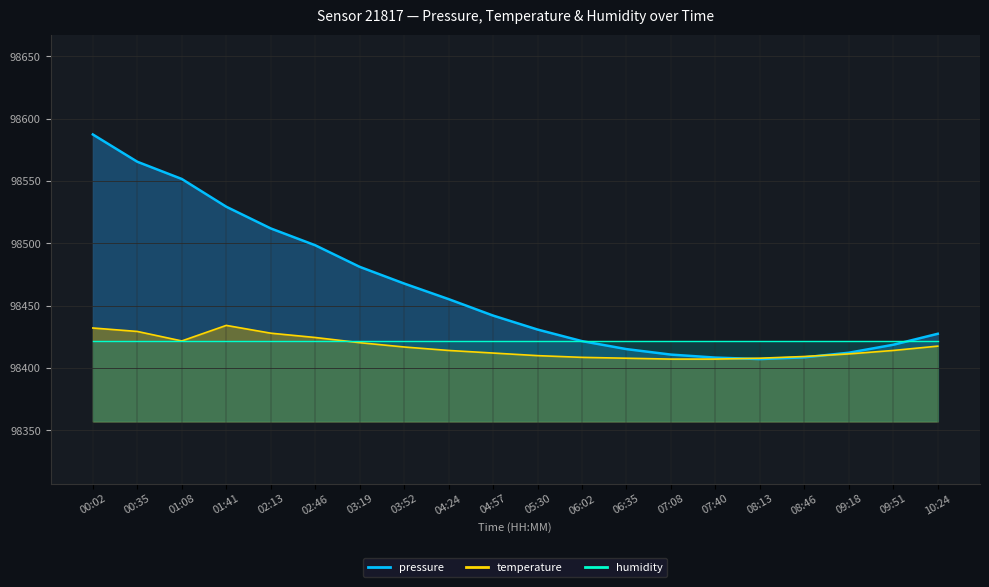

At which category does pressure reach its first local valley?

08:13